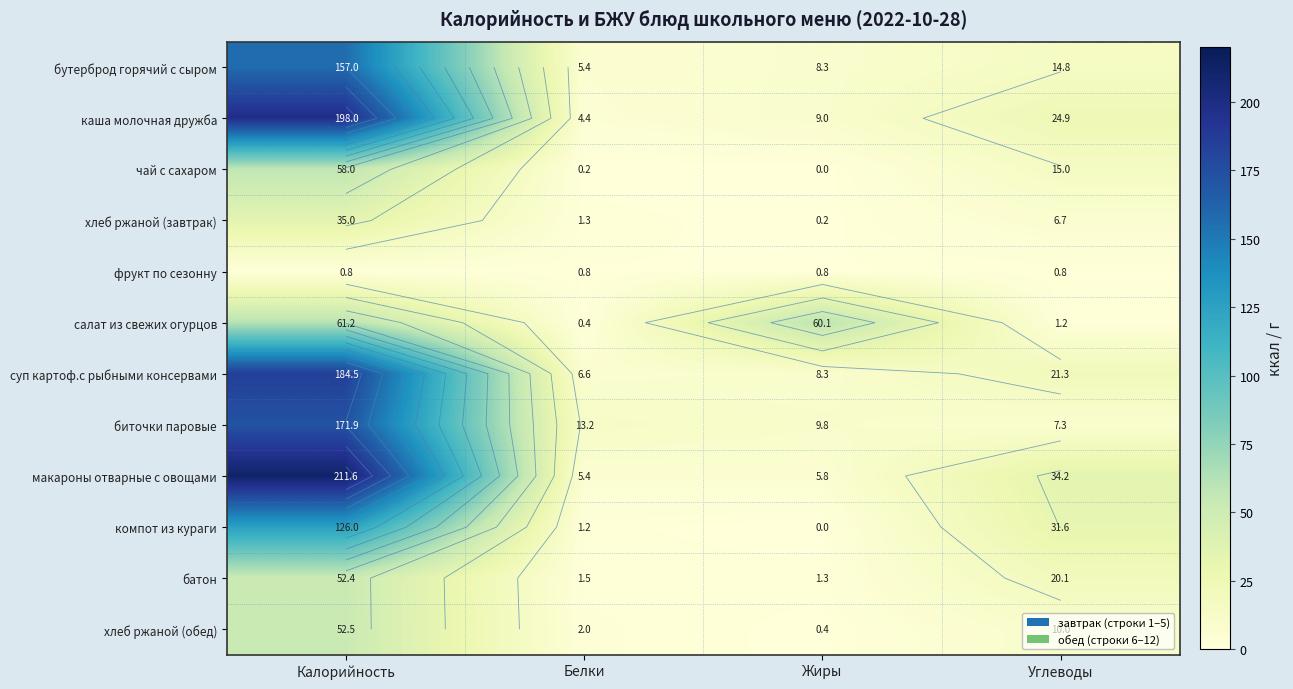

Which has a higher value, Белки or Жиры?

Жиры